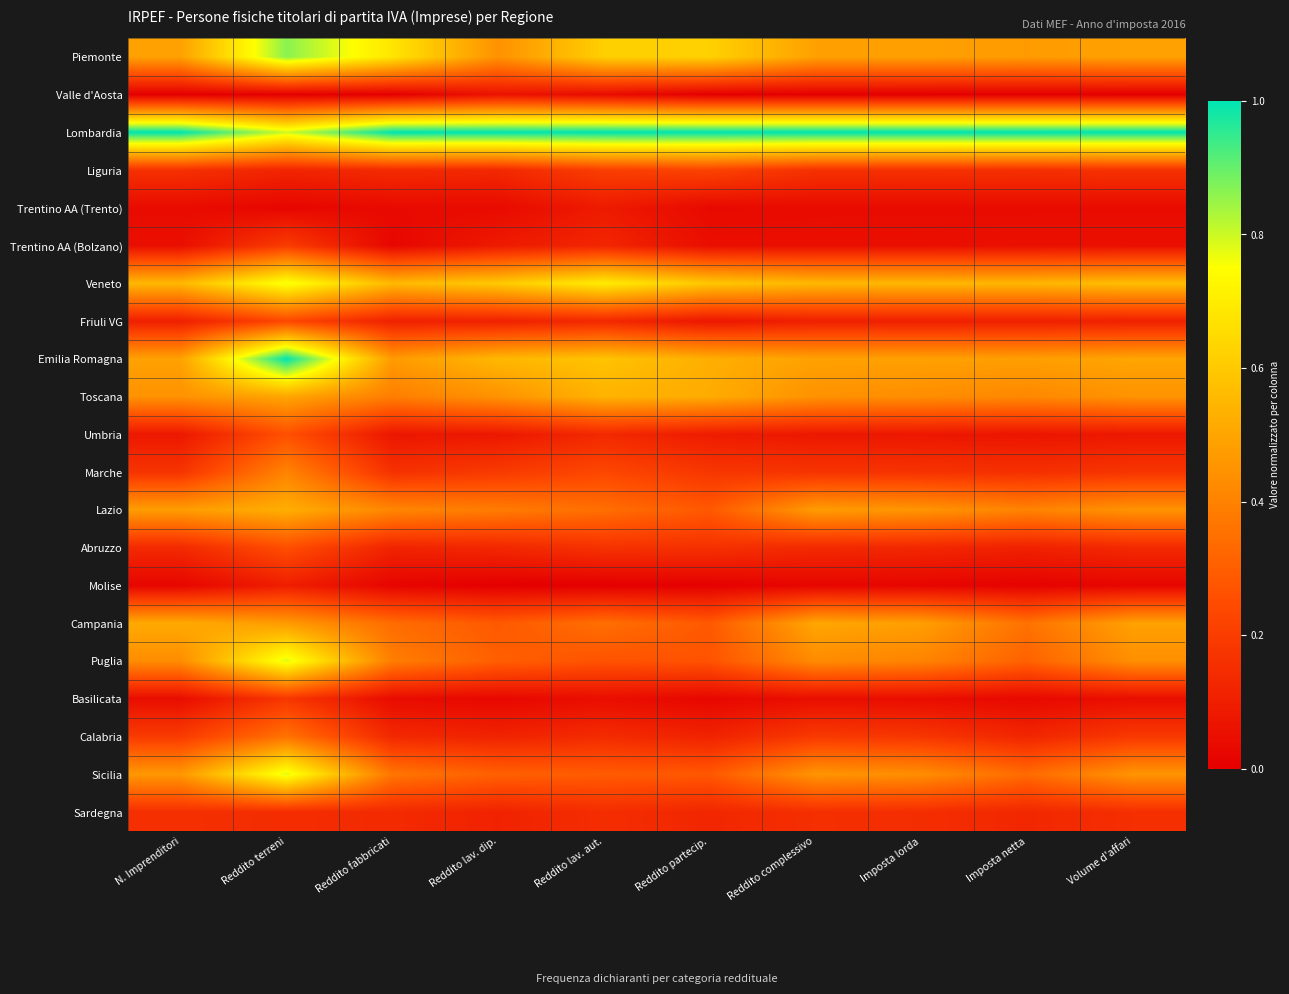

At how many categories does at least one series exceed 0?

10